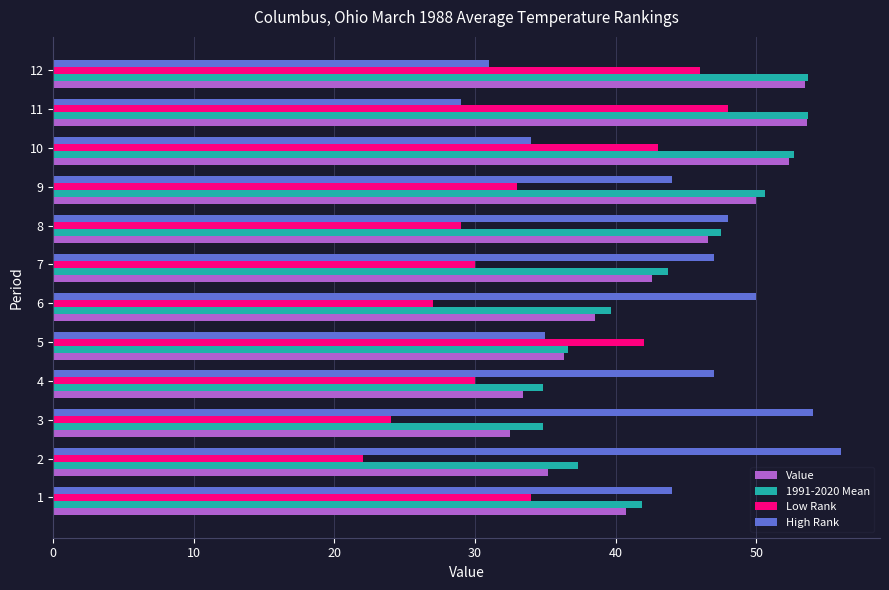

At how many categories does at least one series exceed 28?

12